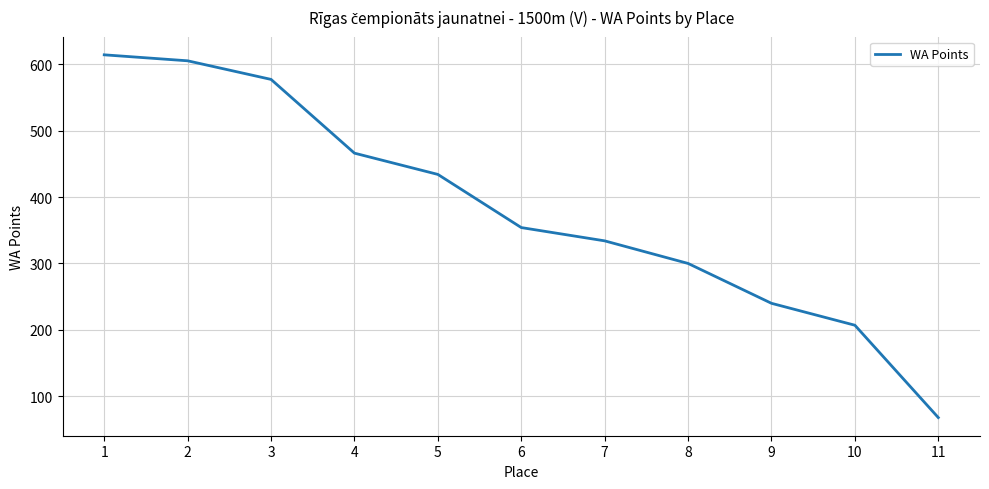

What is the difference between the values at 1 and 11?

546